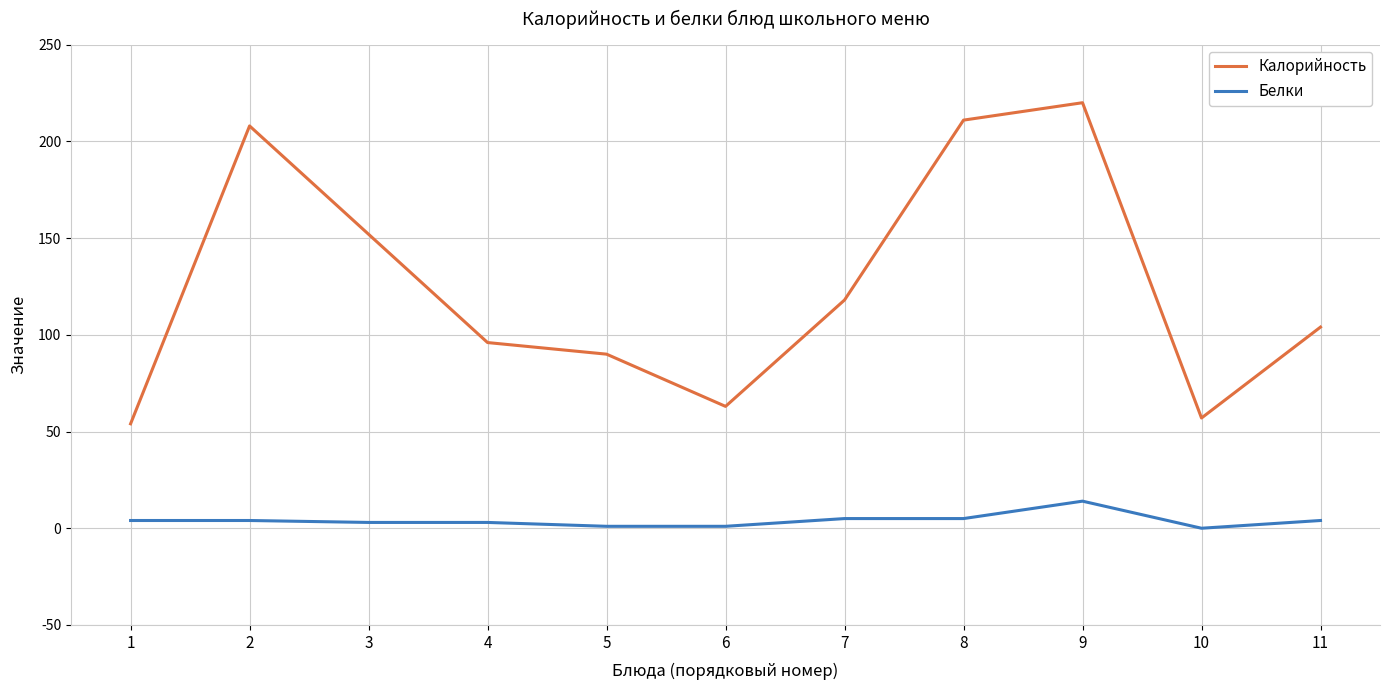

Which series has the largest total across all categories?

Калорийность